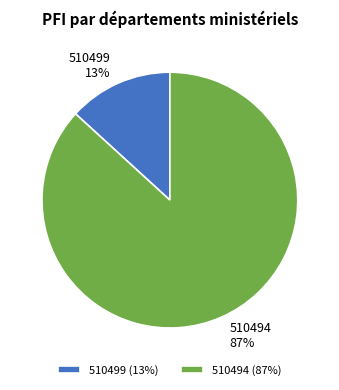

Rank the categories by value from lowest to highest.

510499, 510494